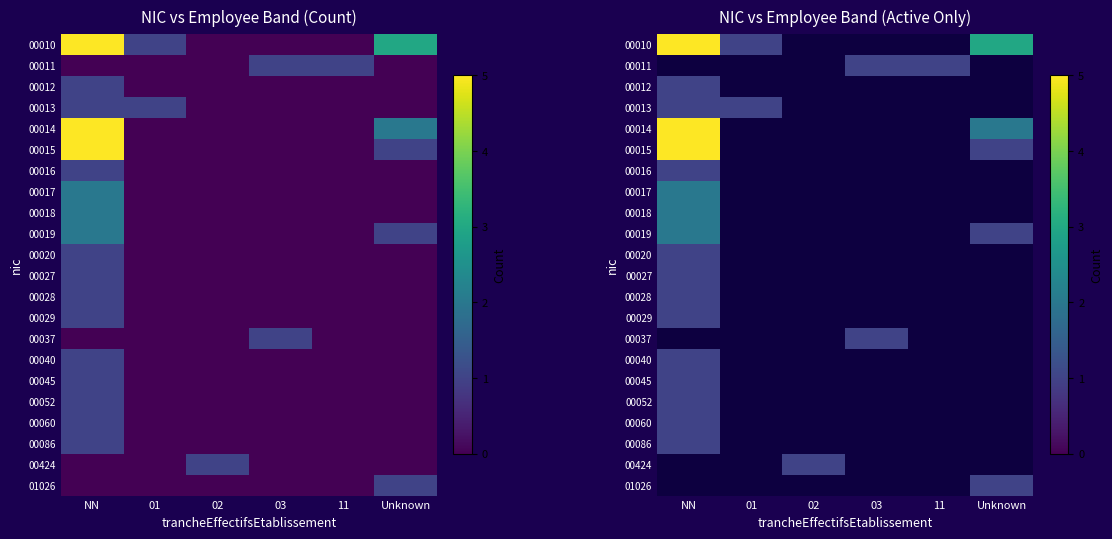

Which label corresponds to the smallest value in the chart?

01